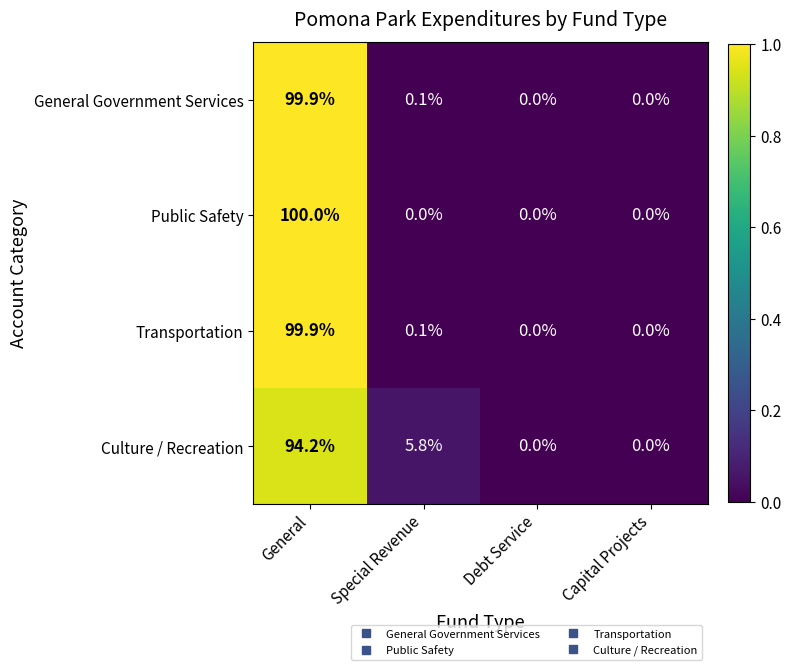

What is the difference between the maximum and minimum values in the Transportation series?

99.9